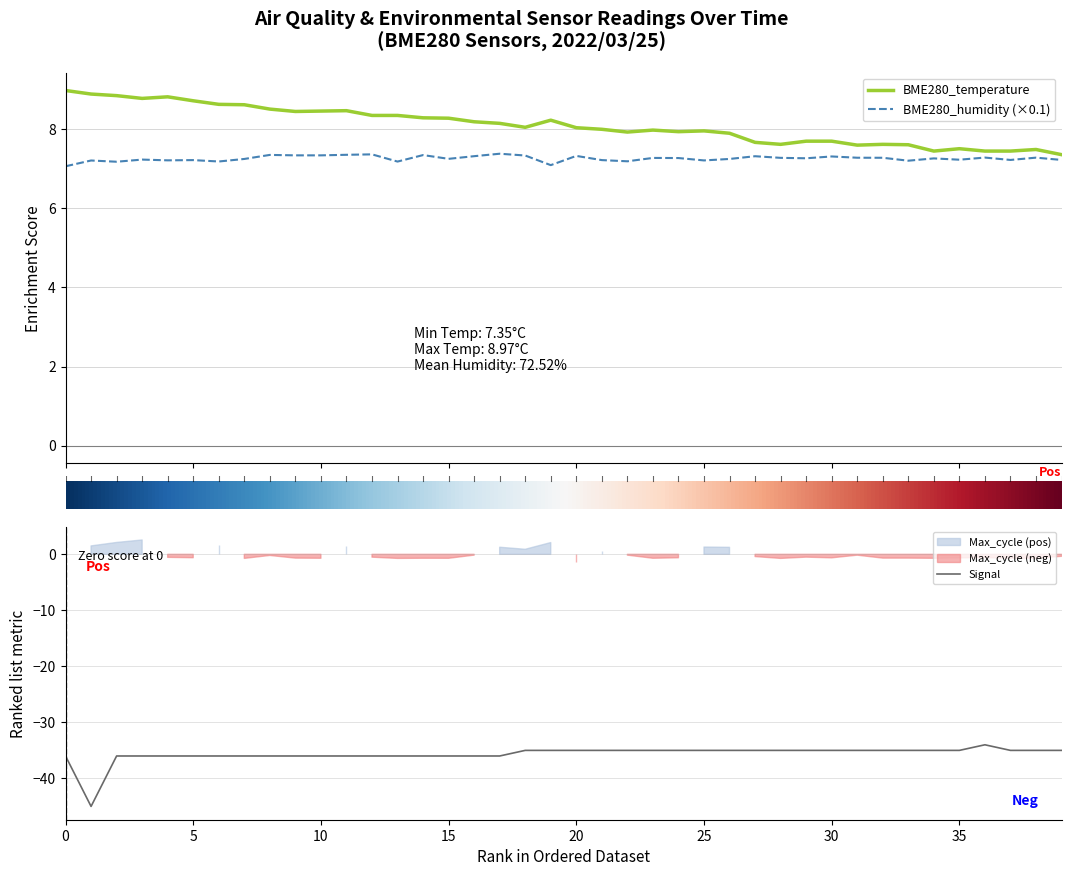

What is the difference between the highest and lowest values at 27?

42.7